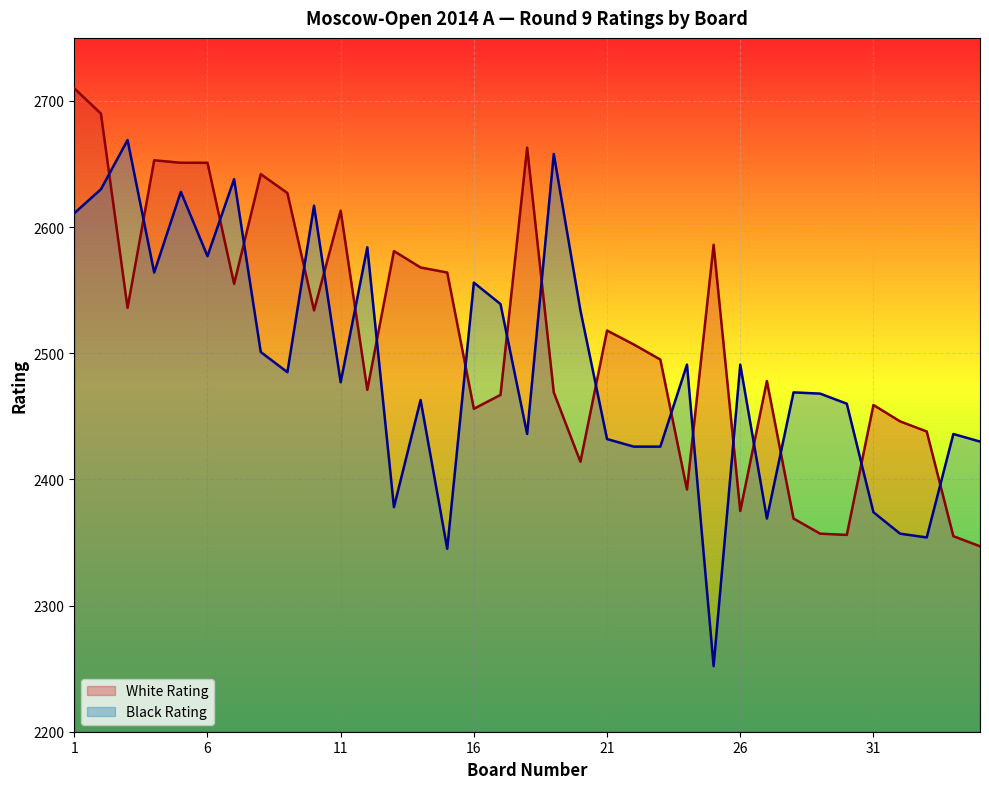

At which category is the sum across all series the highest?

1